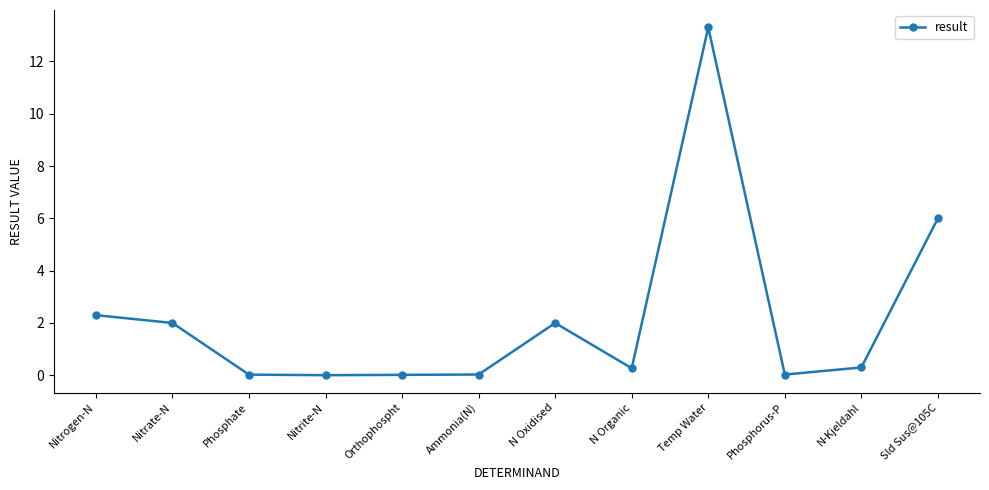

Which has a higher value, Sld Sus@105C or N Oxidised?

Sld Sus@105C